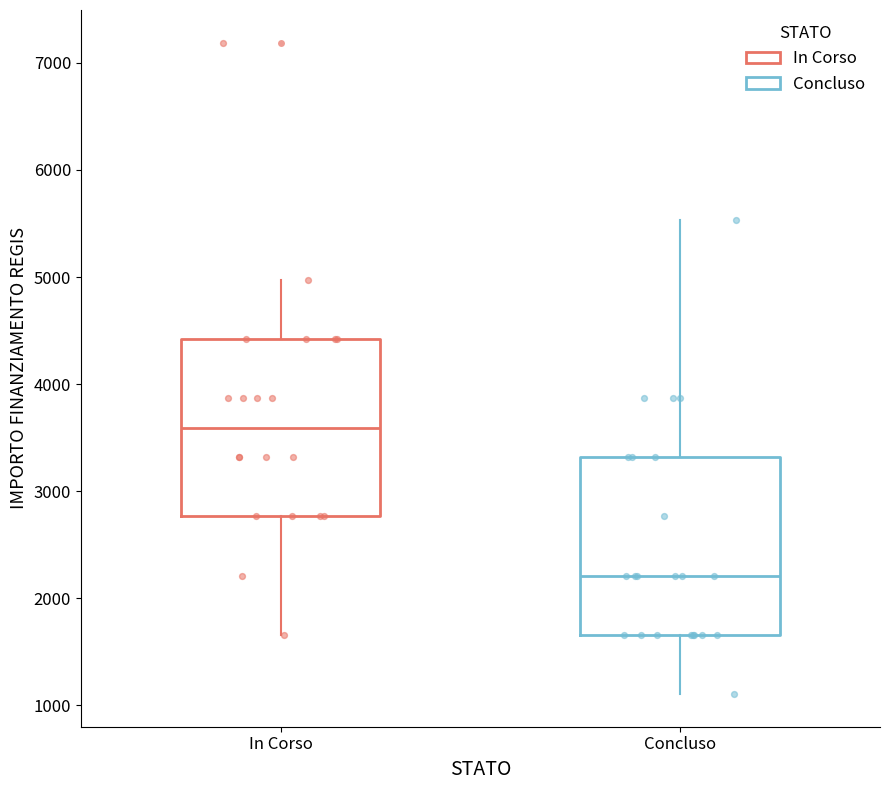

Reading left to right, transcribe this box plot: for each box, give where its median line is, the range the box spans, and where its two whiskers end, as read against the y-axis. The values are not printed on the chart, so give them approximately, as read against the axis.

In Corso: median 3600, box 2800 to 4400, whiskers 1700 to 5000
Concluso: median 2200, box 1700 to 3300, whiskers 1100 to 5500